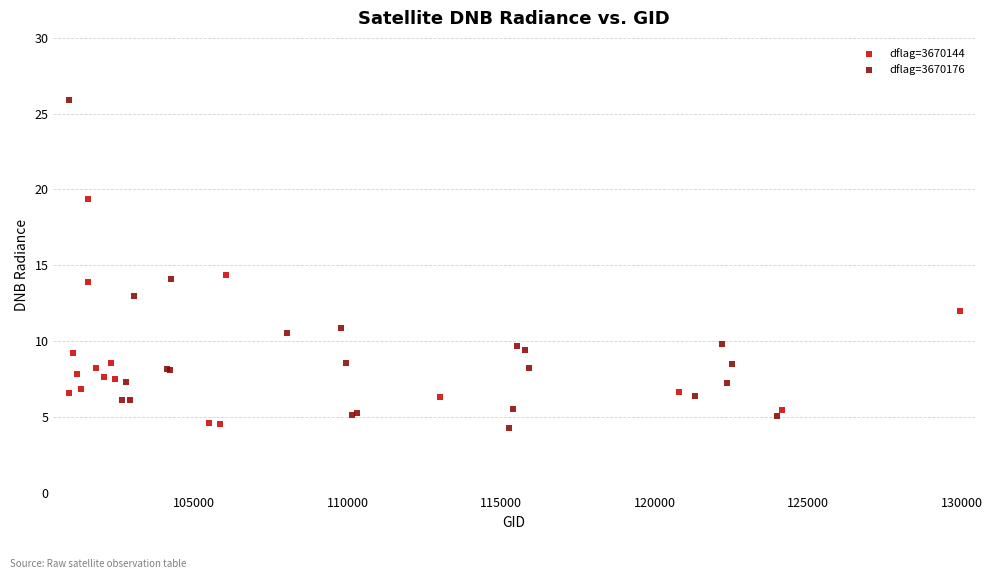

Which series has the largest Y range (max minus min)?

dflag=3670176